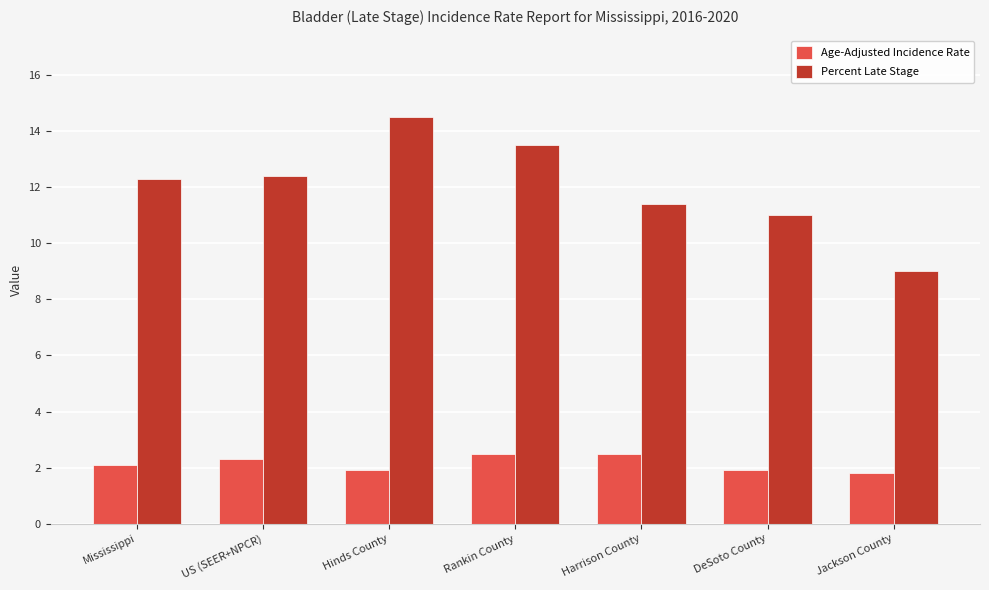

Count the Age-Adjusted Incidence Rate values in the range 1 to 2.

3